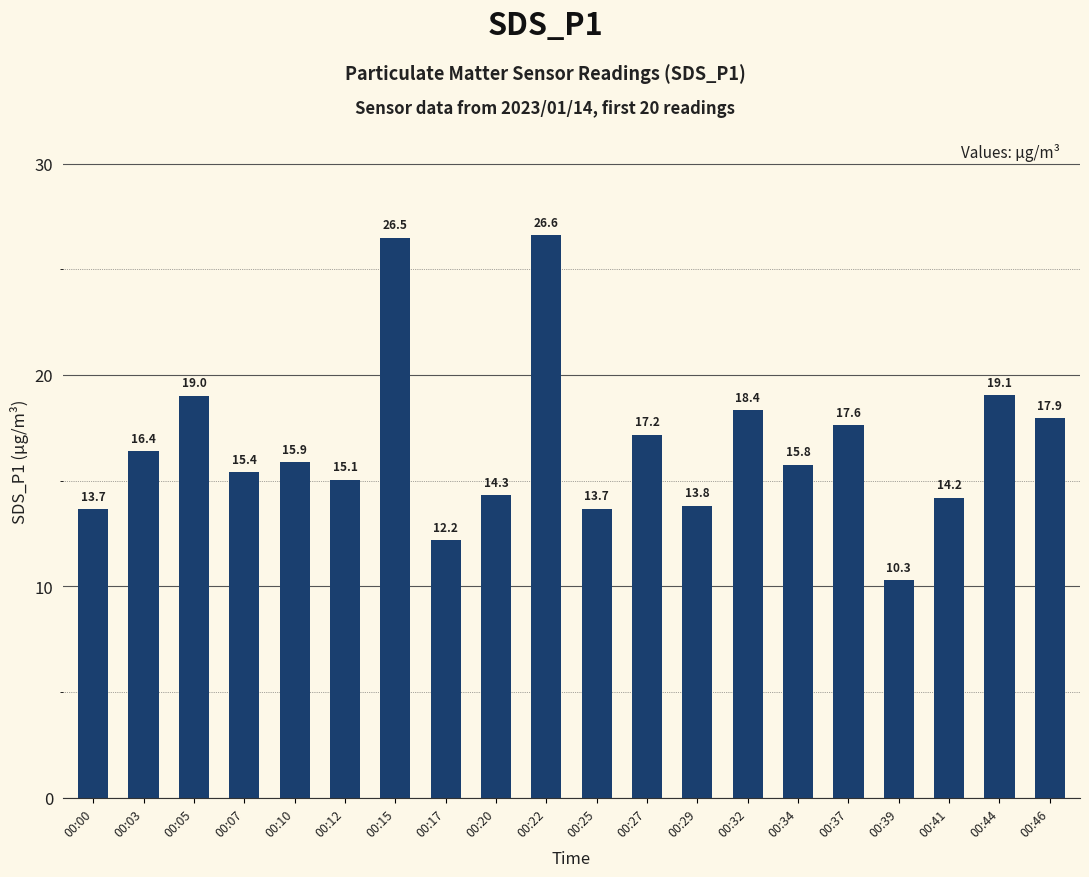

What is the sum of all values?

332.9